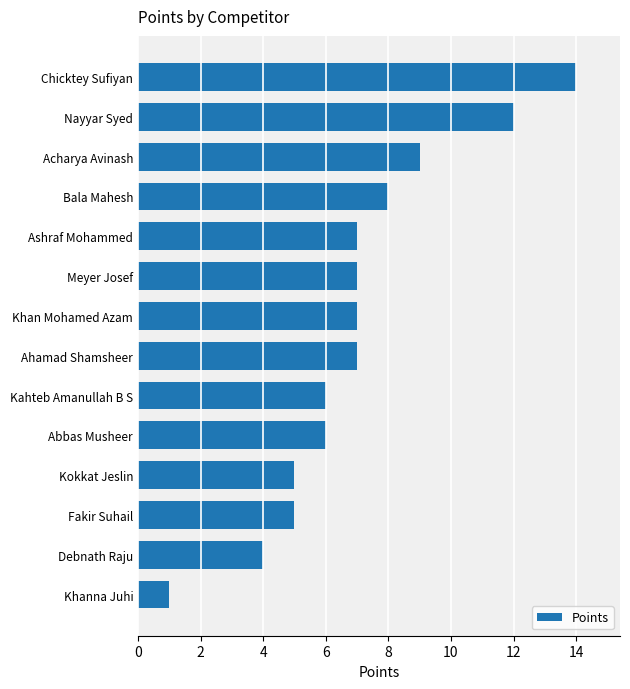

What is the approximate value at Ashraf Mohammed, to the nearest 10?

10